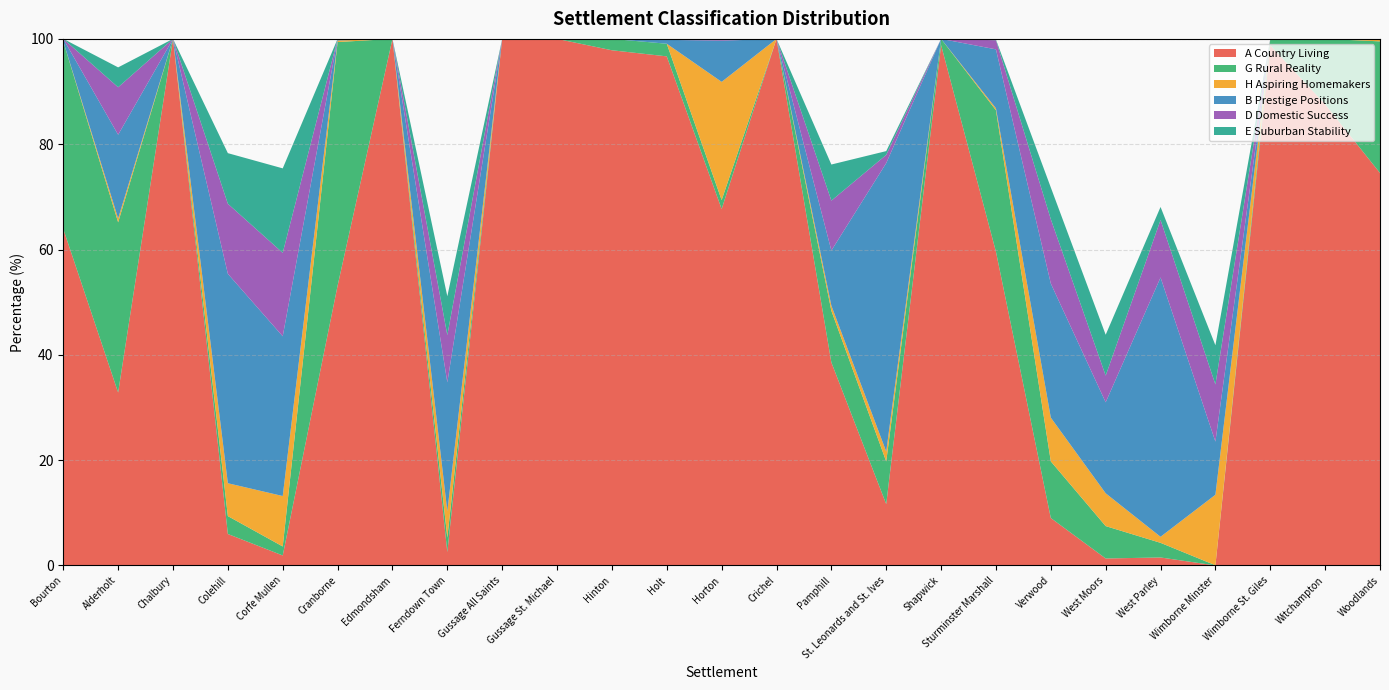

Where do D Domestic Success and H Aspiring Homemakers first cross each other?

Corfe Mullen and Cranborne